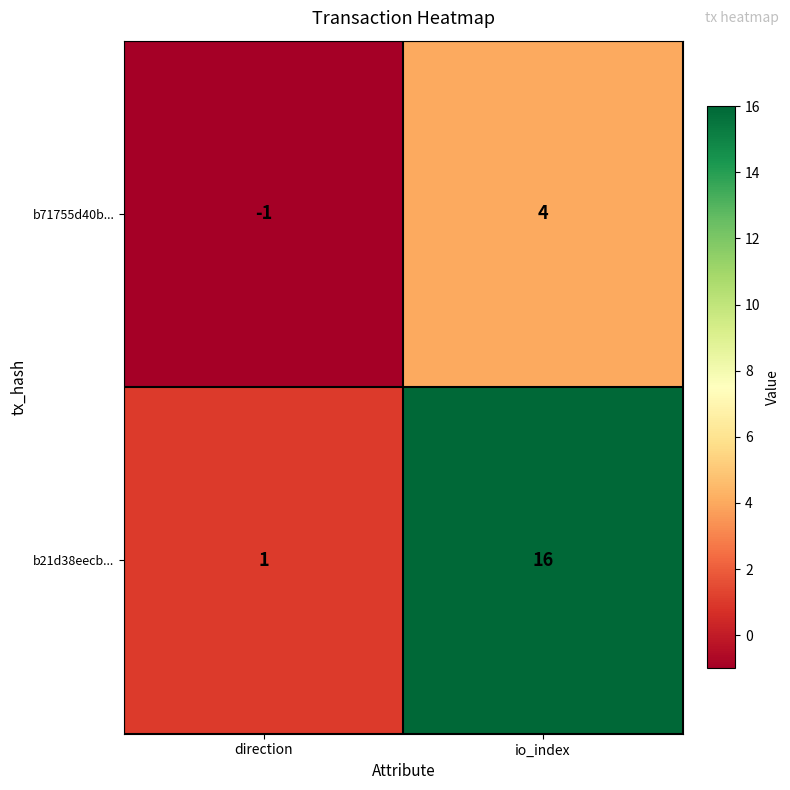

Is it true that b21d38eecb... equals 16 at io_index?

True